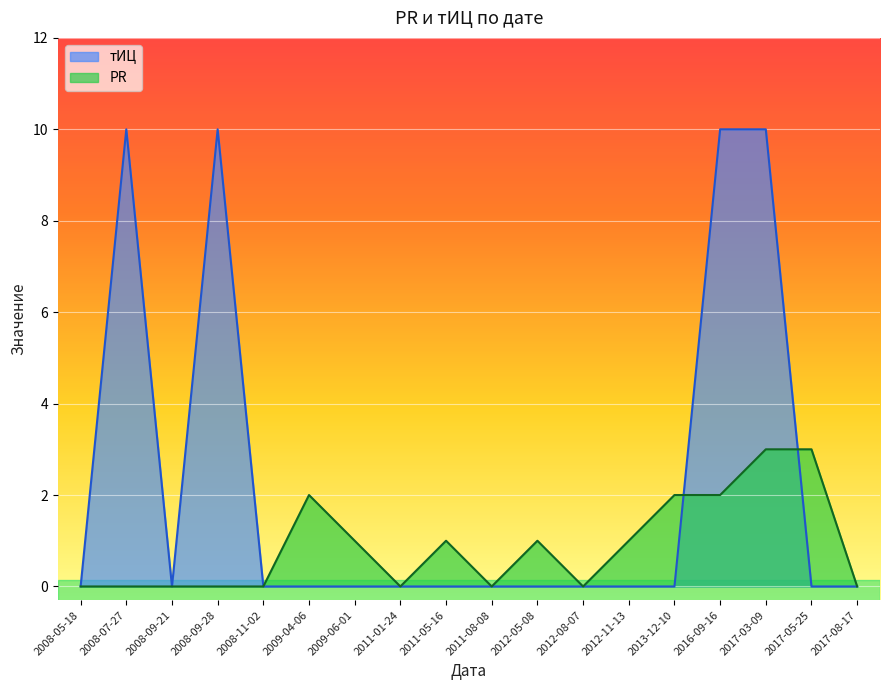

True or false: тИЦ and PR intersect in this chart.

True